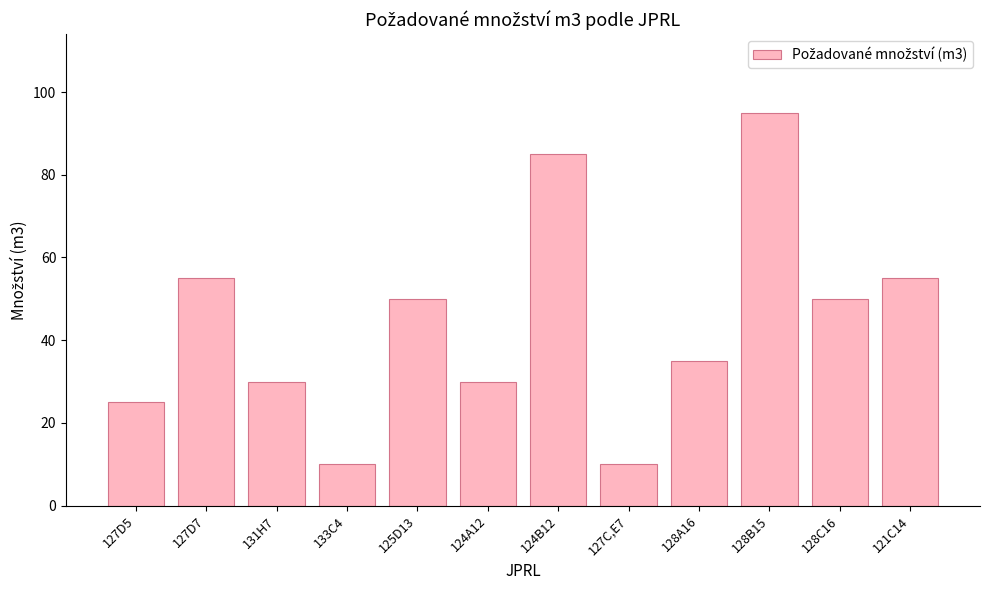

Between 125D13 and 124B12, which is larger?

124B12